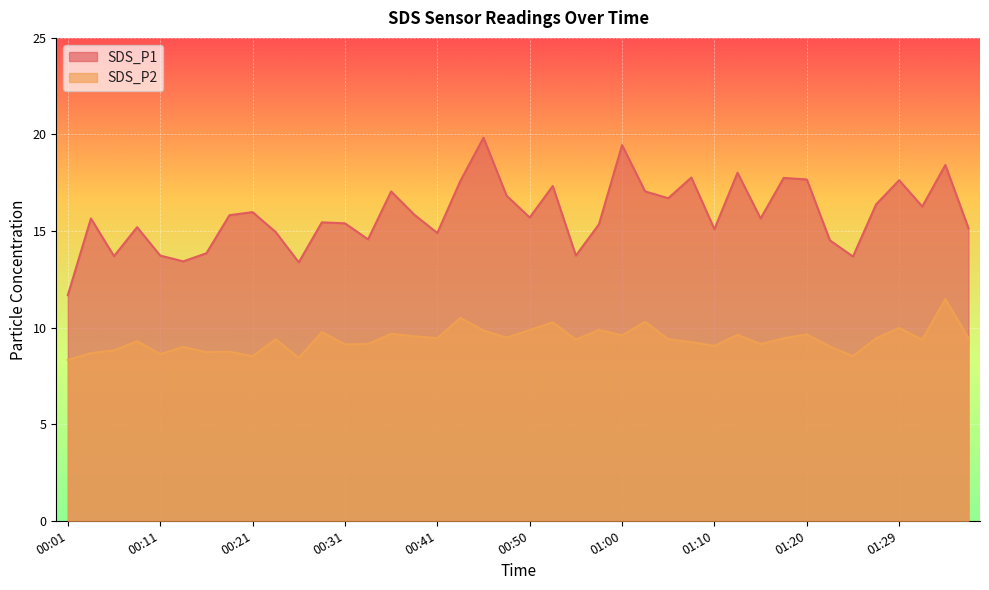

At which label is SDS_P2 closest to 9?

00:14